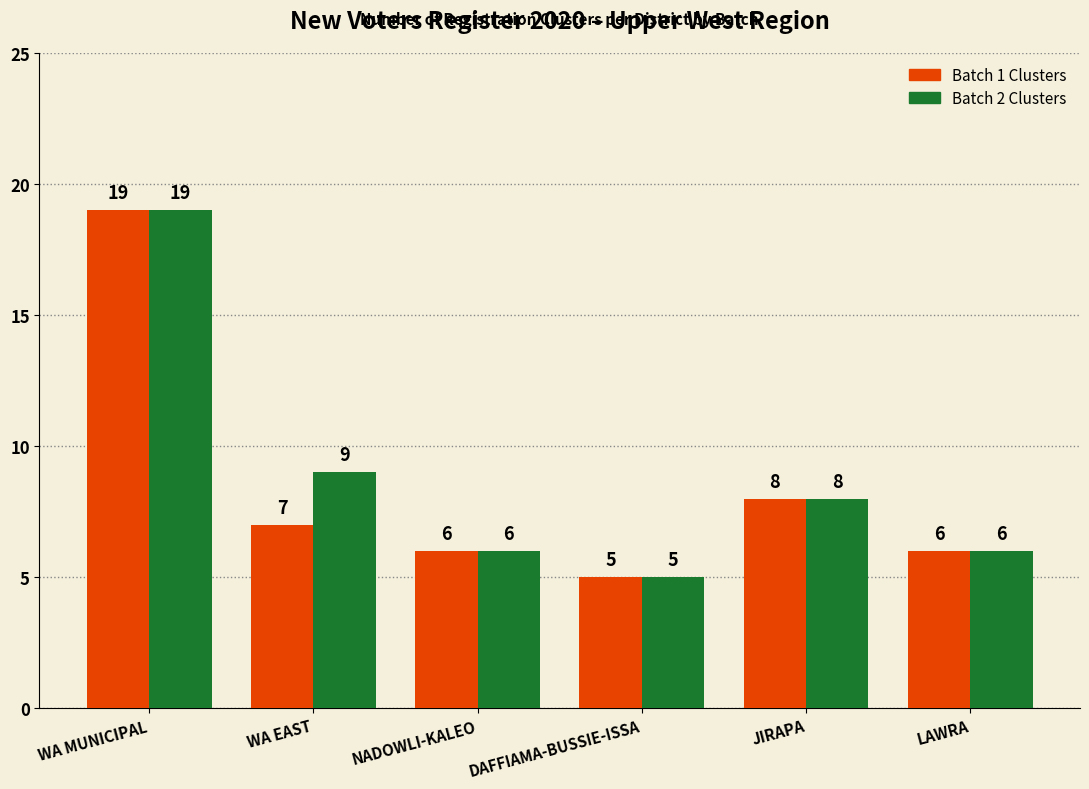

Is the value of Batch 1 Clusters at DAFFIAMA-BUSSIE-ISSA greater than the value of Batch 2 Clusters at JIRAPA?

No